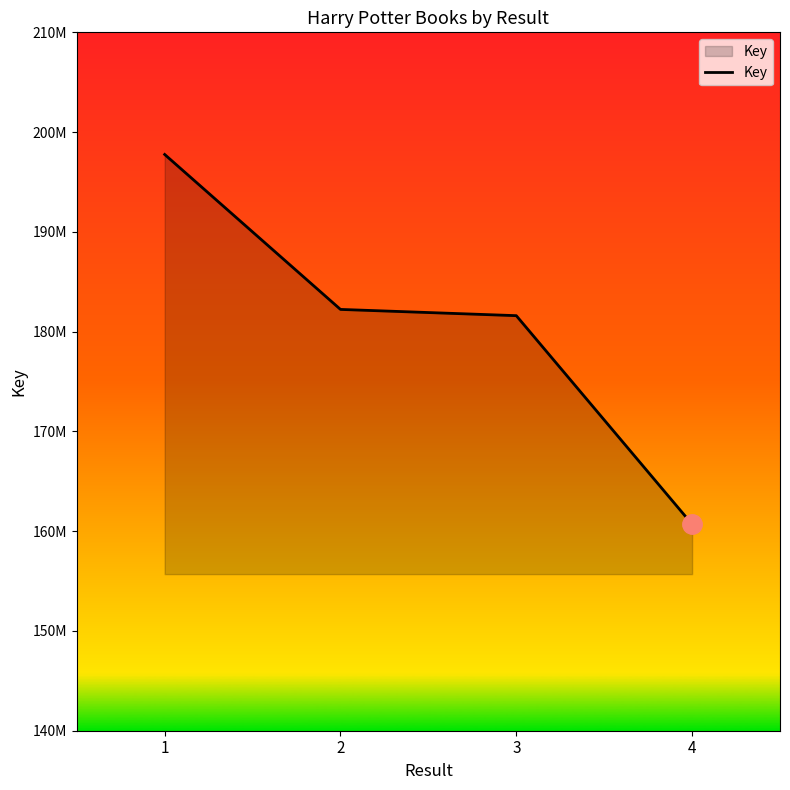

What is the sum of the values at 1 and 3?

379359973